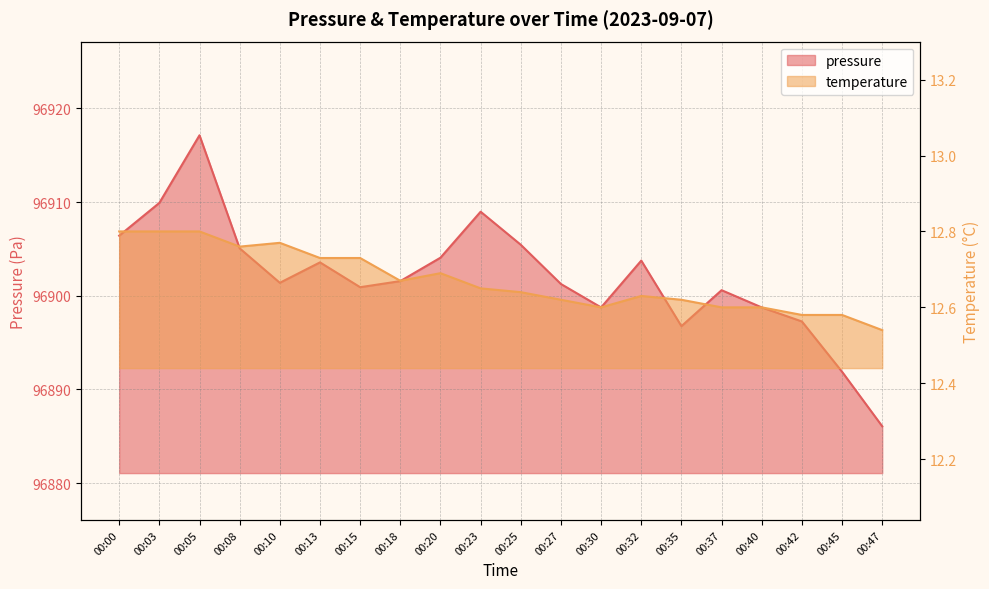

True or false: temperature has more than 0 interior local peaks.

True